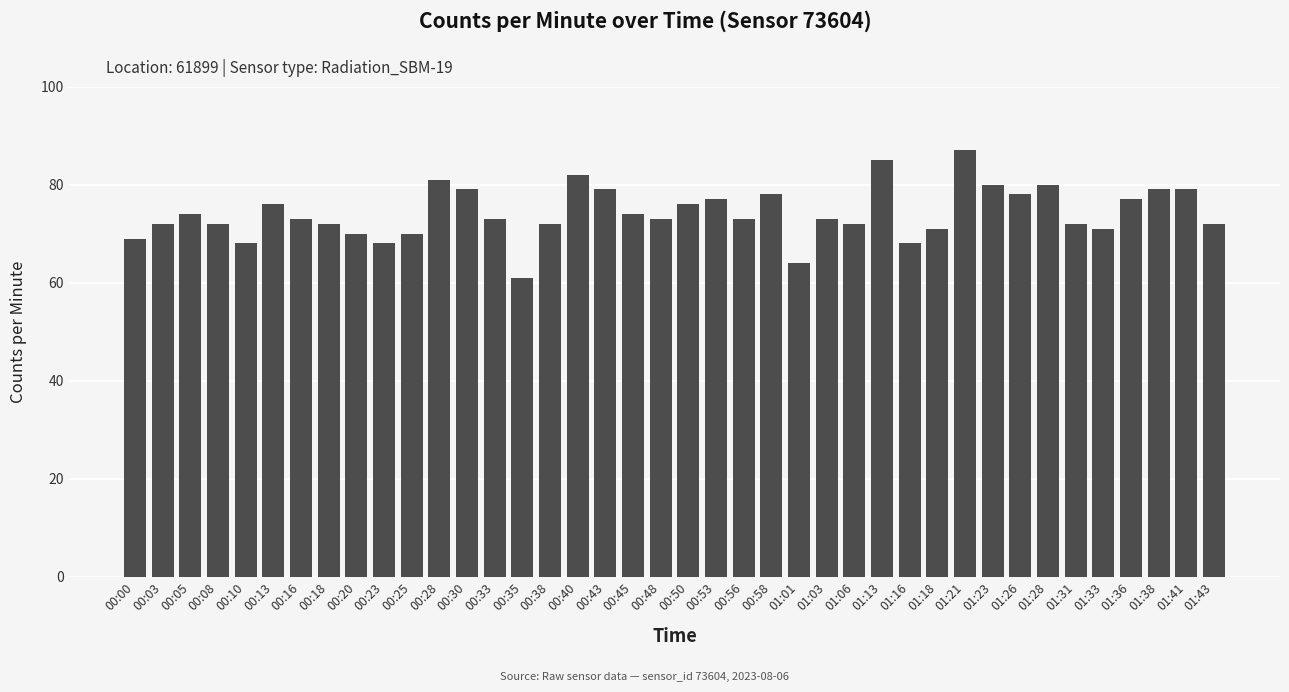

Reading left to right, extract all data points from this chart.

00:00=69	00:03=72	00:05=74	00:08=72	00:10=68	00:13=76	00:16=73	00:18=72	00:20=70	00:23=68	00:25=70	00:28=81	00:30=79	00:33=73	00:35=61	00:38=72	00:40=82	00:43=79	00:45=74	00:48=73	00:50=76	00:53=77	00:56=73	00:58=78	01:01=64	01:03=73	01:06=72	01:13=85	01:16=68	01:18=71	01:21=87	01:23=80	01:26=78	01:28=80	01:31=72	01:33=71	01:36=77	01:38=79	01:41=79	01:43=72